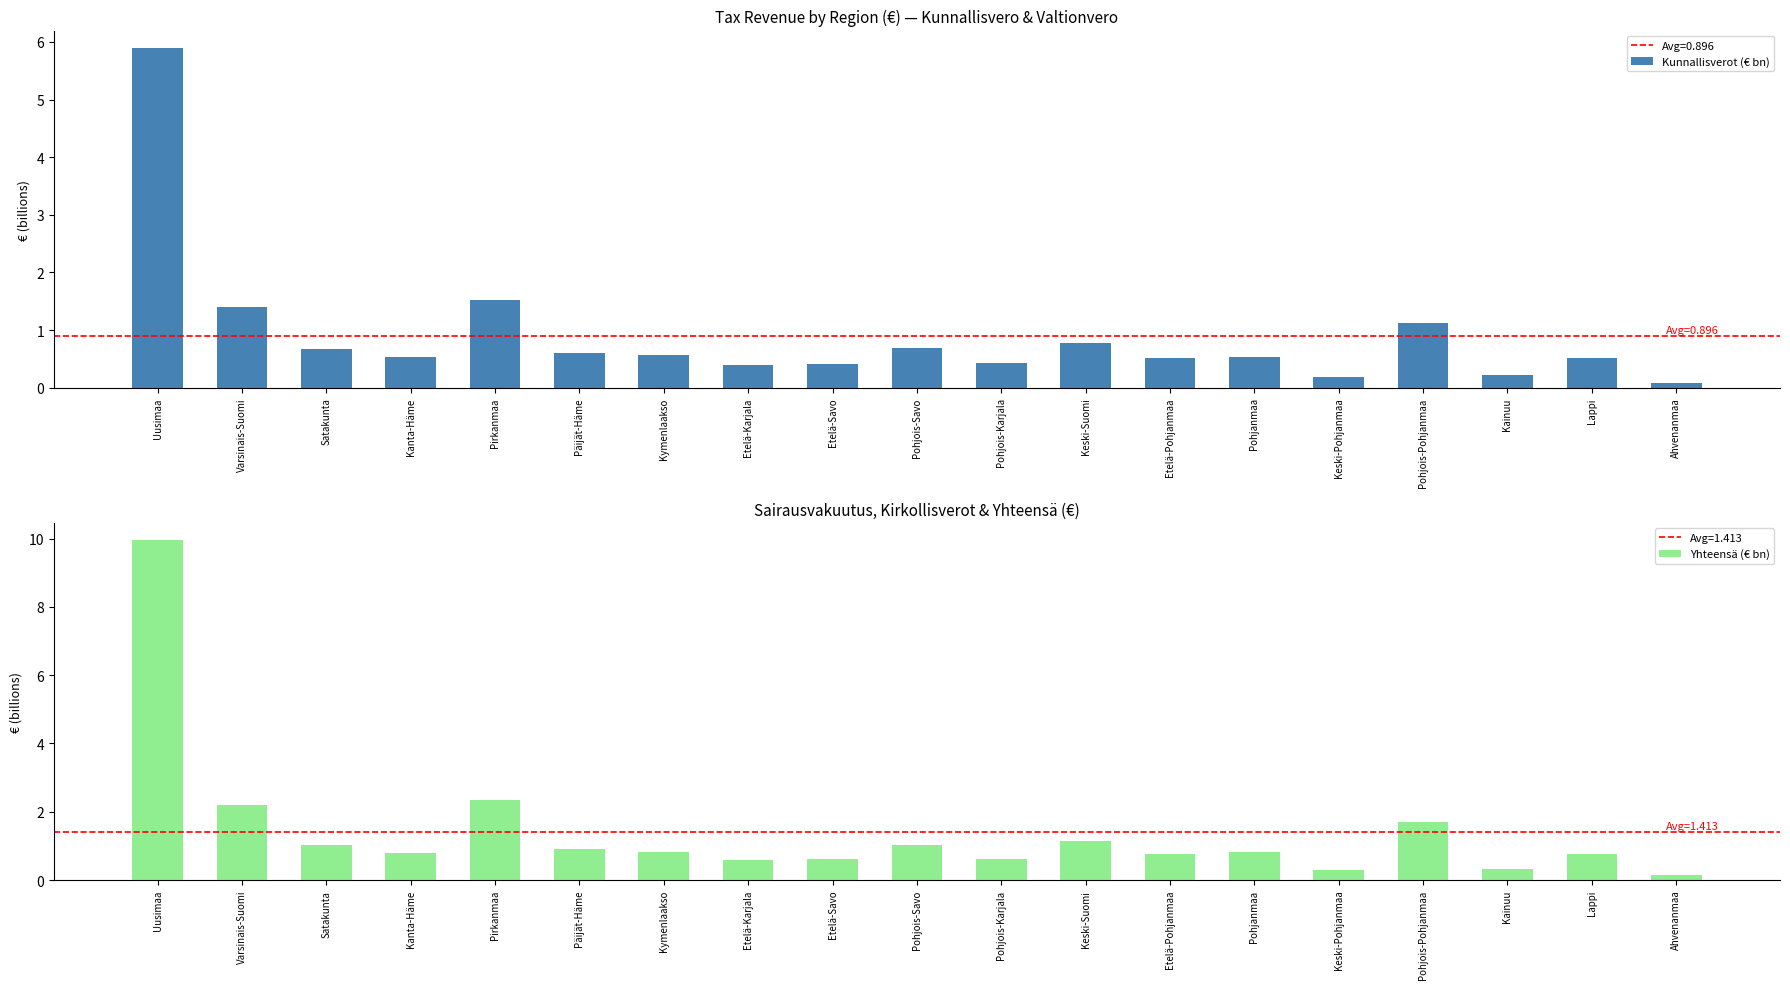

What is the average value of the Yhteensä (€ bn) series?

1.4